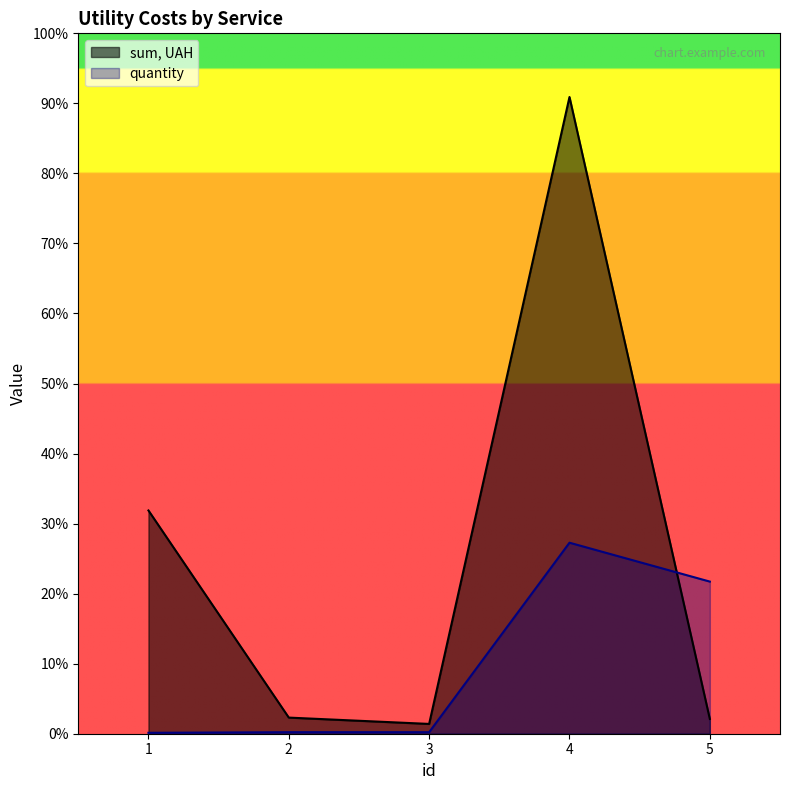

Reading left to right, transcribe all the data shown in this chart.

sum, UAH: 1=2675.3	2=193.2	3=117.4	4=7629.8	5=177.0
quantity: 1=11.0	2=18.4	3=18.4	4=2289.0	5=1823.1